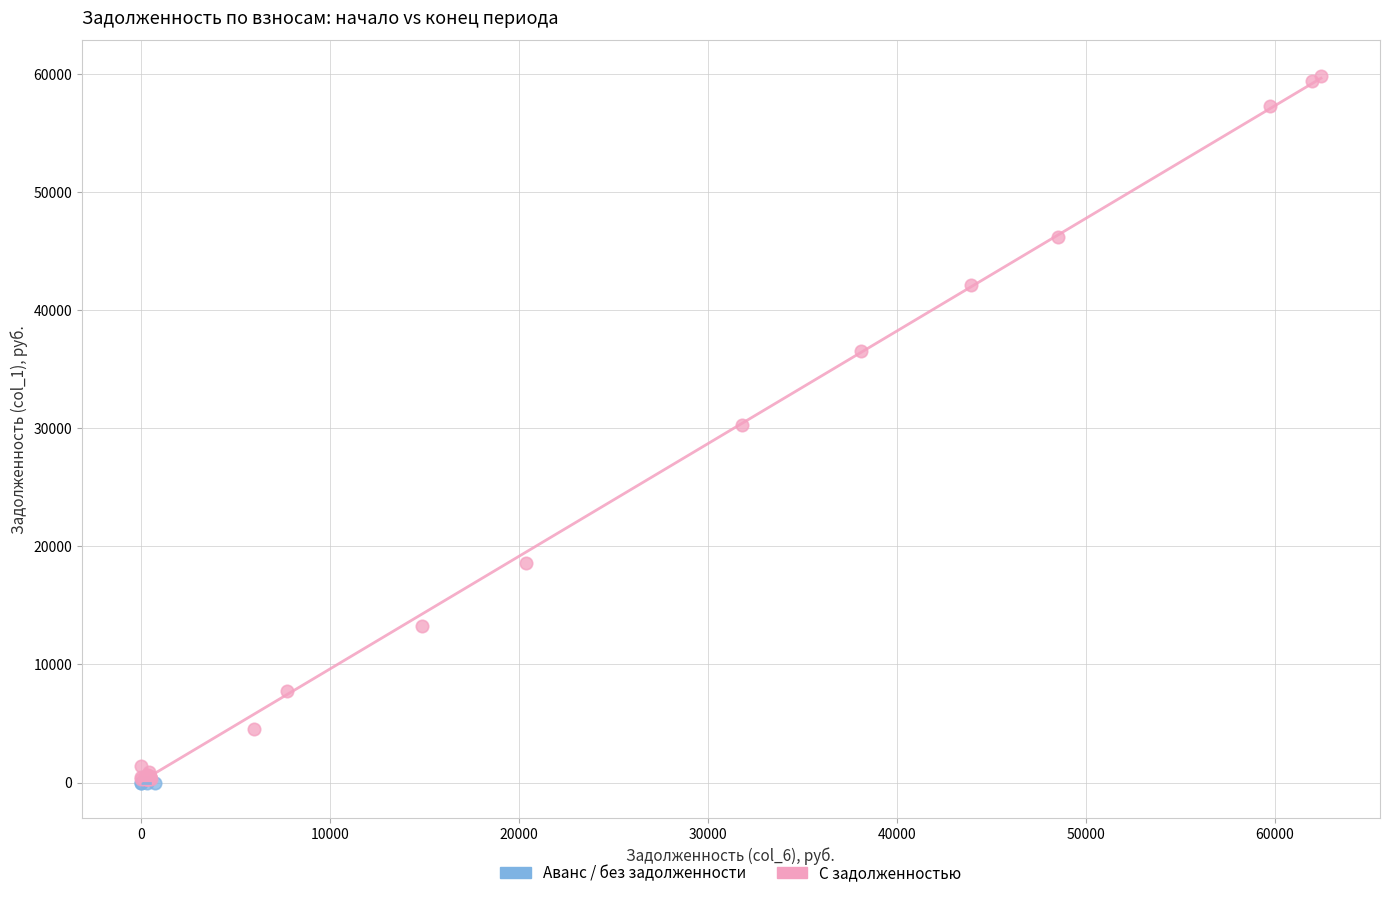

What are all the series names shown in the legend?

Аванс / без задолженности, С задолженностью